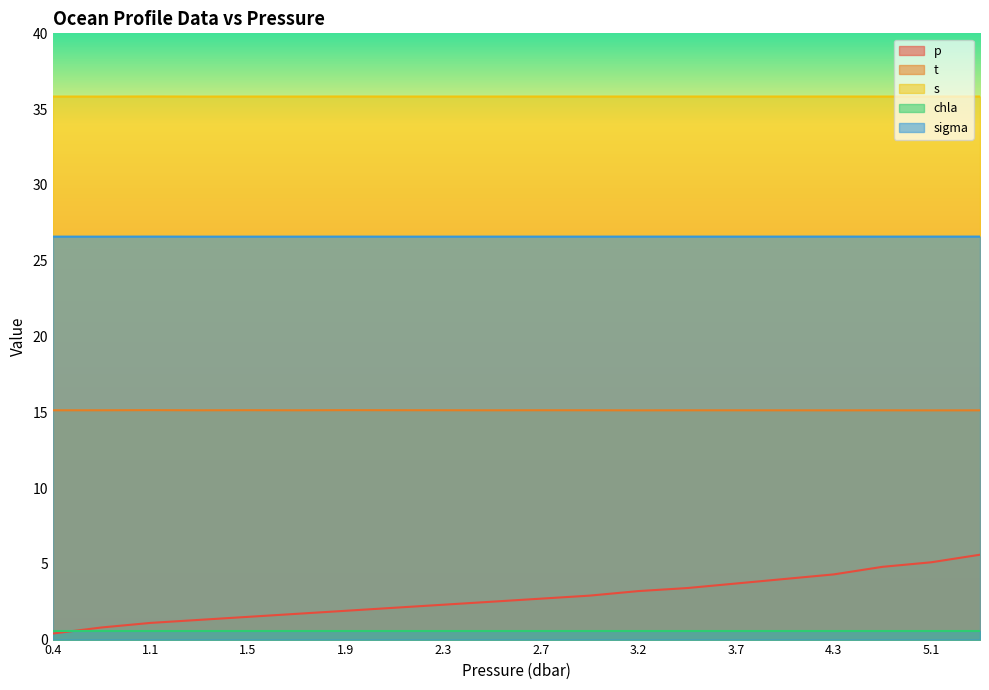

What is the total value across all series at 0.8?

78.3